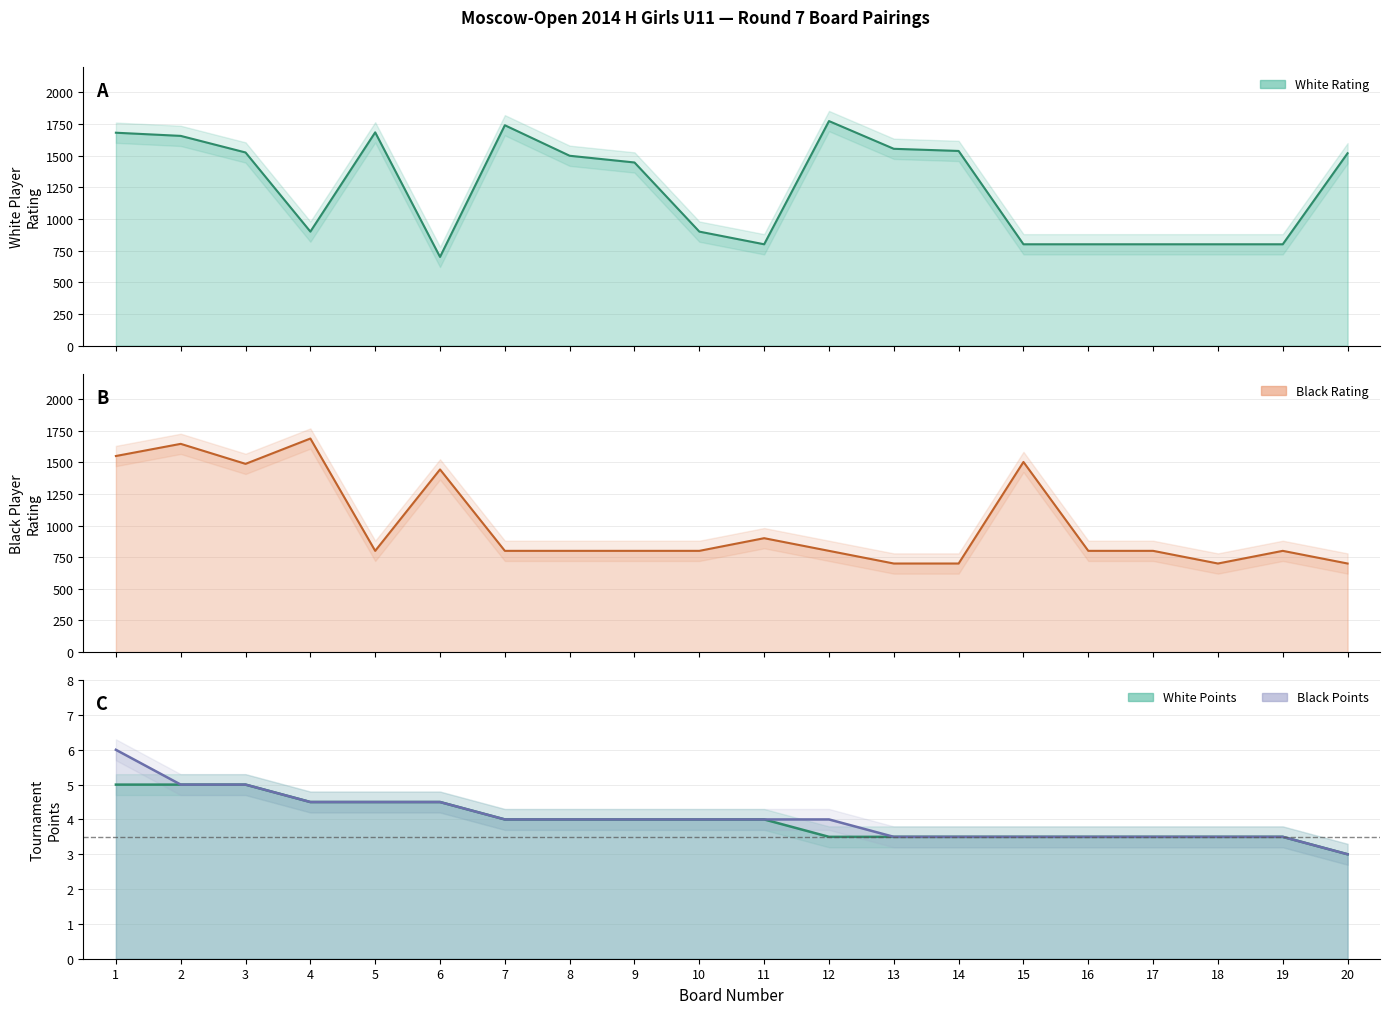

Where is the first local minimum for Black Rating?

3